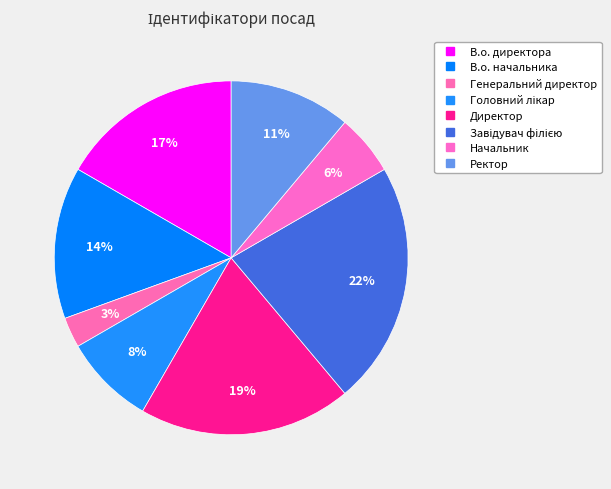

Is it true that Головний лікар is 8% of the pie?

True